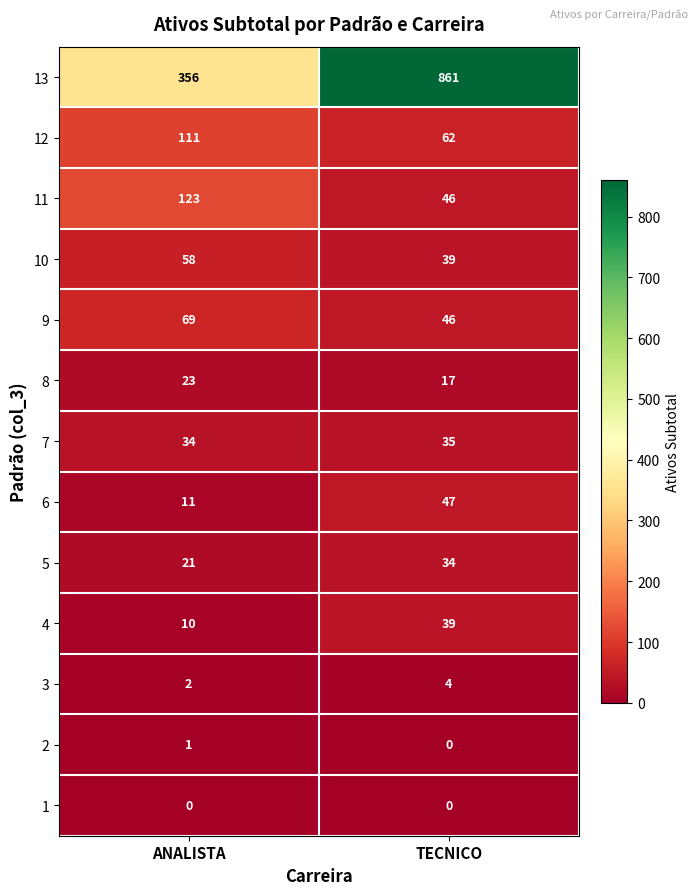

Which category has the highest value across all series?

TECNICO